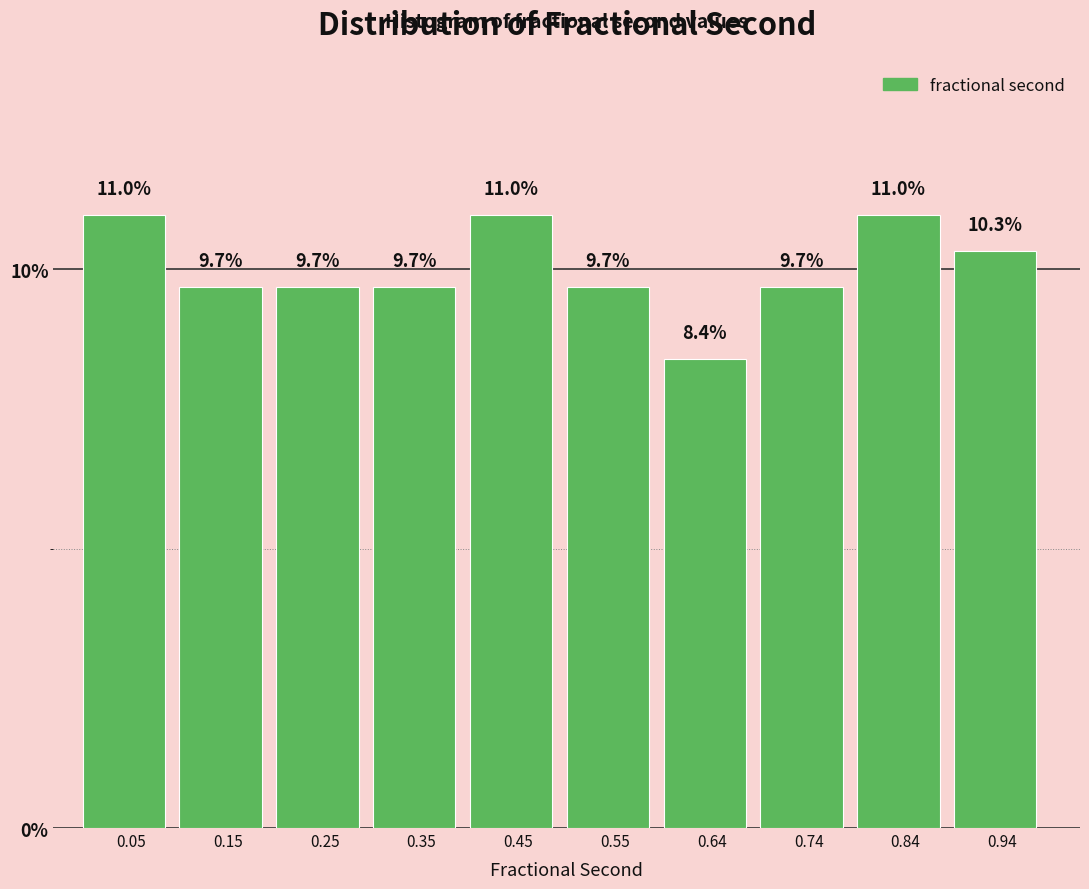

How tall is the bar that spans 0.60 to 0.69 on the x-axis? The bar edges are not printed on the chart, so give them approximately, as read against the axis.

8.4